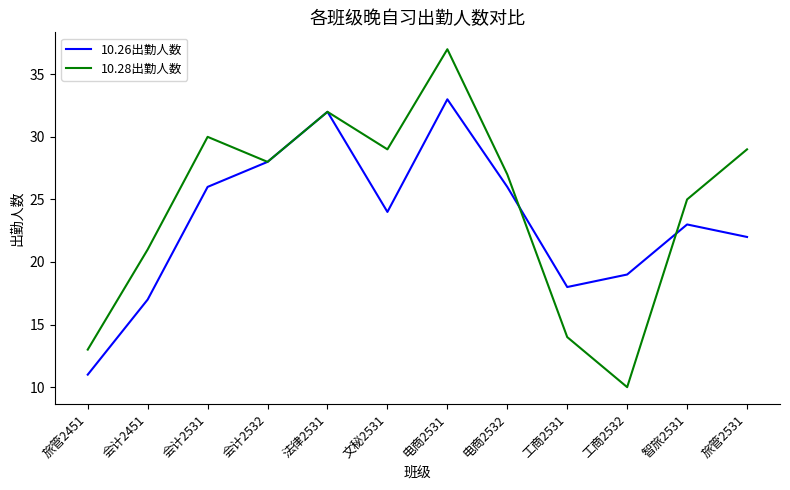

True or false: 10.28出勤人数 has more than 2 points higher than both neighbors.

True